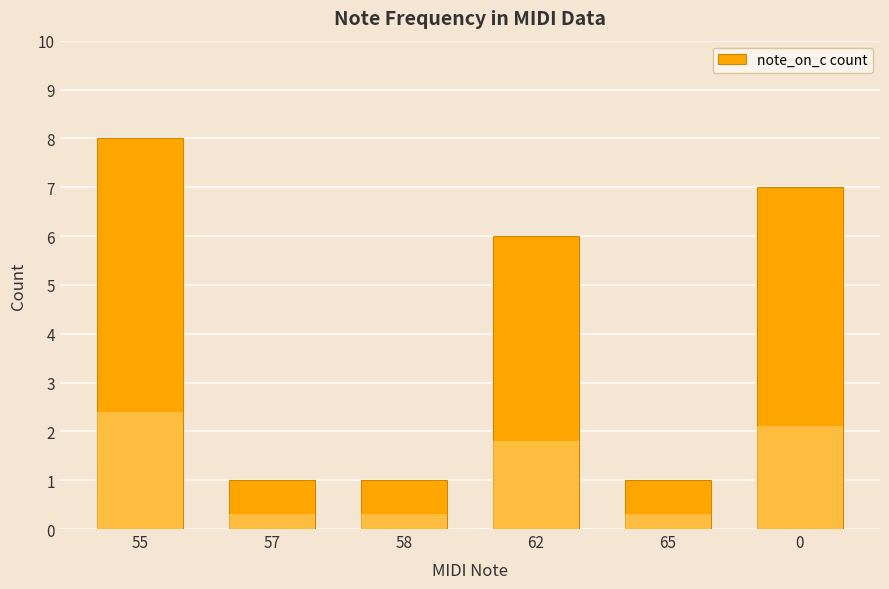

What is the change in value from 55 to 58?

-7